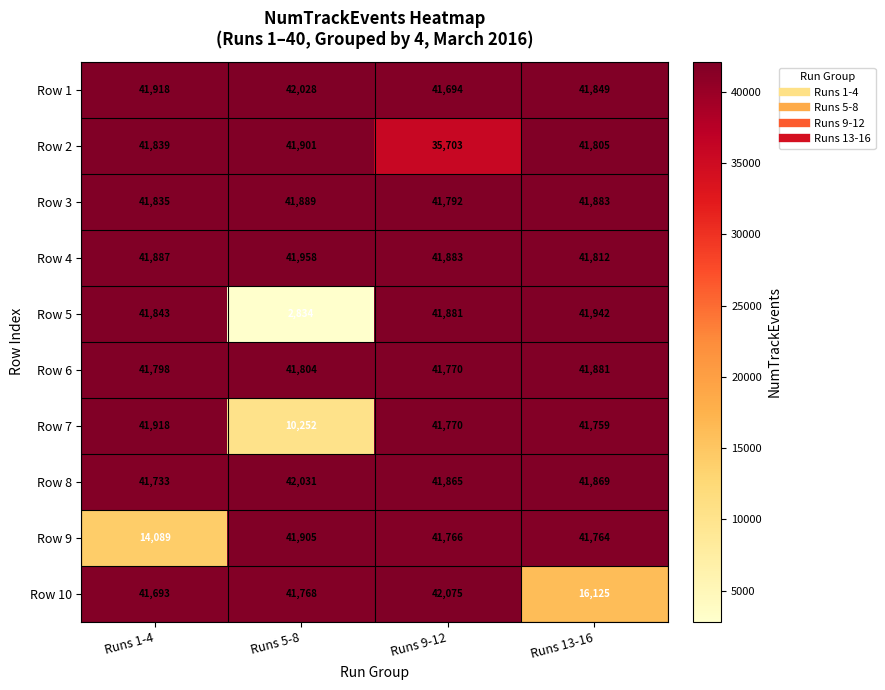

At which label is Row 3 closest to 41840?

Runs 1-4